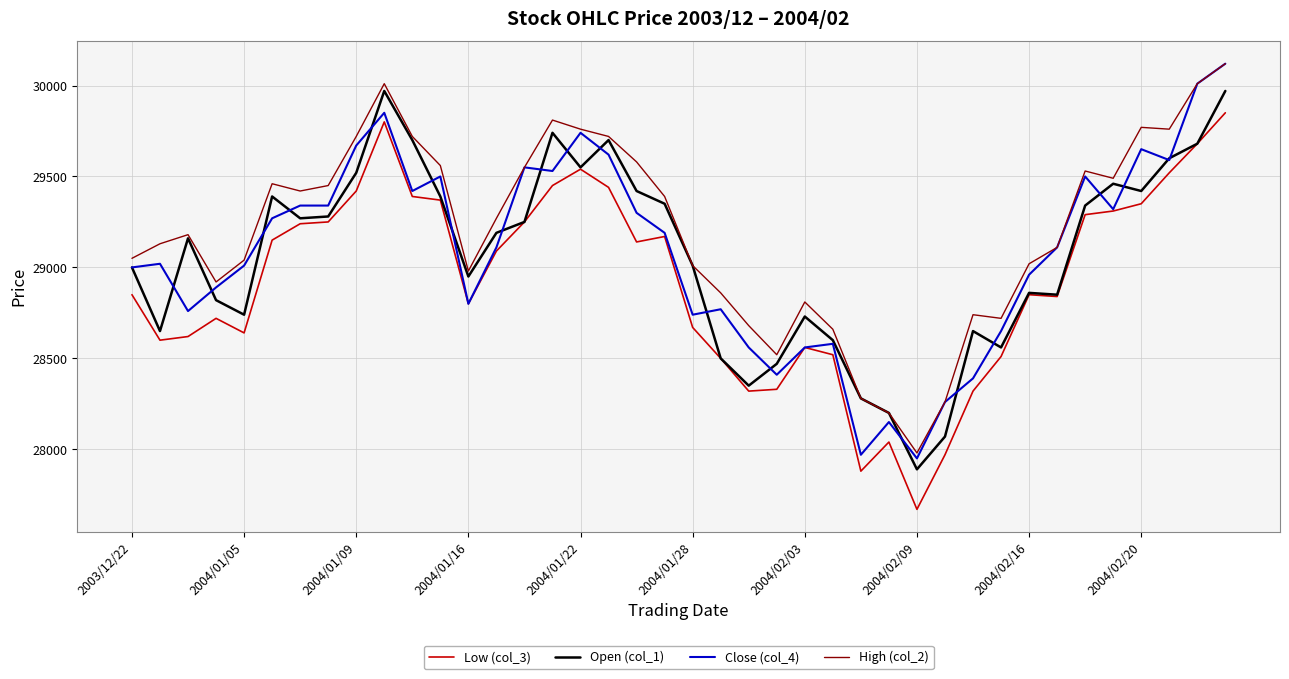

True or false: Low (col_3) and High (col_2) cross at least once.

False